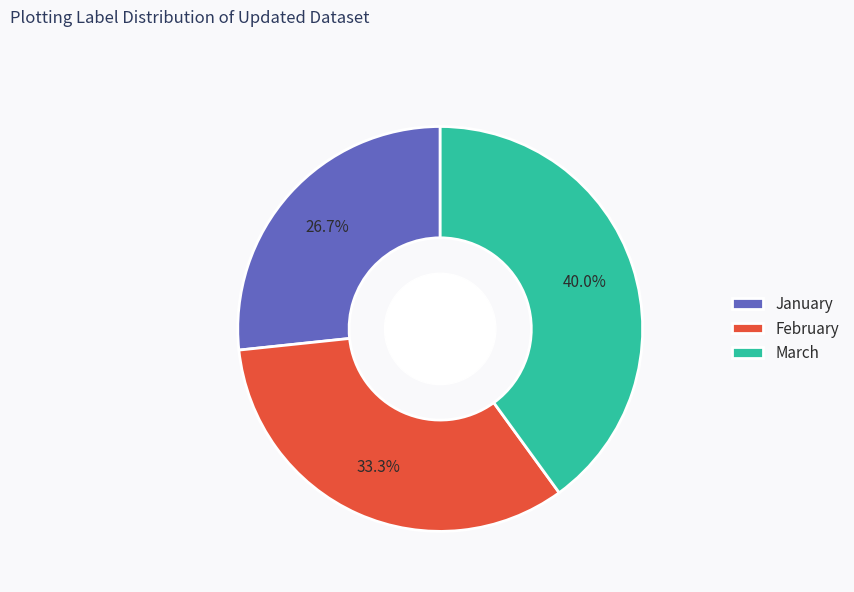

What portion of the pie excludes January?

73.3%